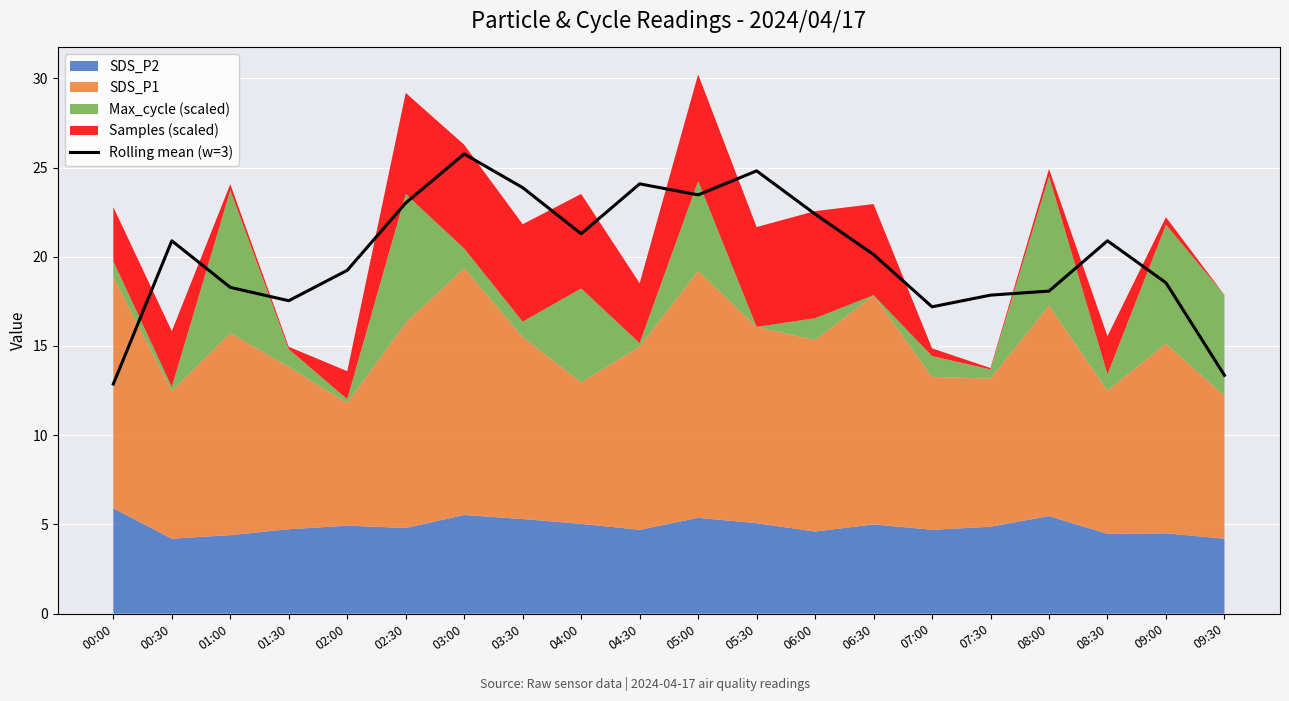

Reading right to left, what are all the values shown in this chart?

09:30=13.4	09:00=18.5	08:30=20.9	08:00=18.1	07:30=17.8	07:00=17.2	06:30=20.1	06:00=22.4	05:30=24.8	05:00=23.5	04:30=24.1	04:00=21.3	03:30=23.9	03:00=25.8	02:30=23.0	02:00=19.2	01:30=17.5	01:00=18.3	00:30=20.9	00:00=12.9